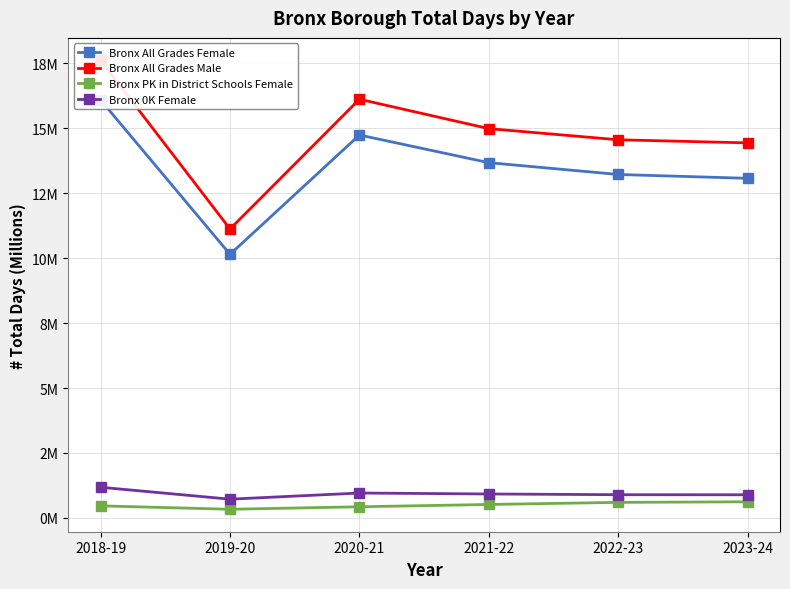

How many distinct data groups are displayed?

4